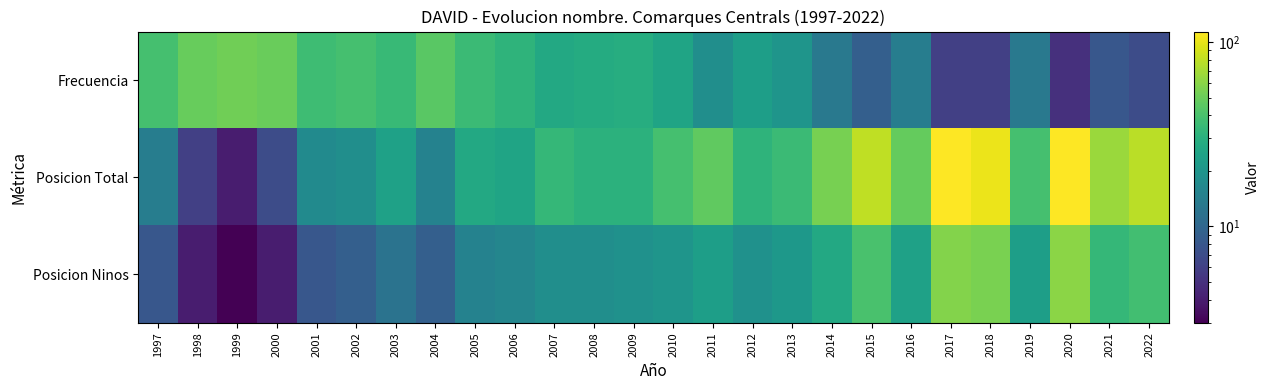

Reading right to left, transcribe all the data shown in this chart.

Frecuencia: 2022=7	2021=8	2020=5	2019=13	2018=6	2017=6	2016=14	2015=9	2014=13	2013=20	2012=23	2011=18	2010=25	2009=29	2008=28	2007=27	2006=32	2005=36	2004=45	2003=35	2002=39	2001=37	2000=50	1999=52	1998=49	1997=39
Posicion Total: 2022=78	2021=66	2020=113	2019=39	2018=103	2017=114	2016=48	2015=81	2014=54	2013=36	2012=32	2011=47	2010=39	2009=31	2008=31	2007=34	2006=25	2005=27	2004=15	2003=24	2002=18	2001=17	2000=7	1999=4	1998=6	1997=14
Posicion Ninos: 2022=38	2021=34	2020=61	2019=23	2018=55	2017=58	2016=24	2015=40	2014=27	2013=21	2012=19	2011=23	2010=20	2009=19	2008=18	2007=18	2006=16	2005=15	2004=9	2003=12	2002=9	2001=8	2000=4	1999=3	1998=4	1997=8